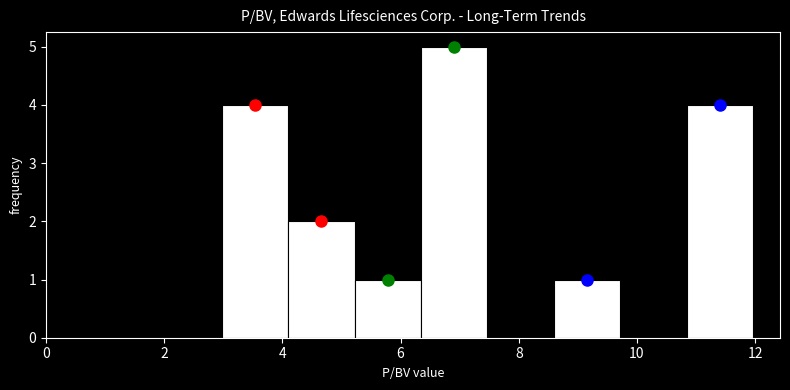

What is the height of the bar covering 5.2 to 6.4 on the x-axis? Neither the bar edges nor the heights are printed on the chart, so give them approximately, as read against the axes.

1